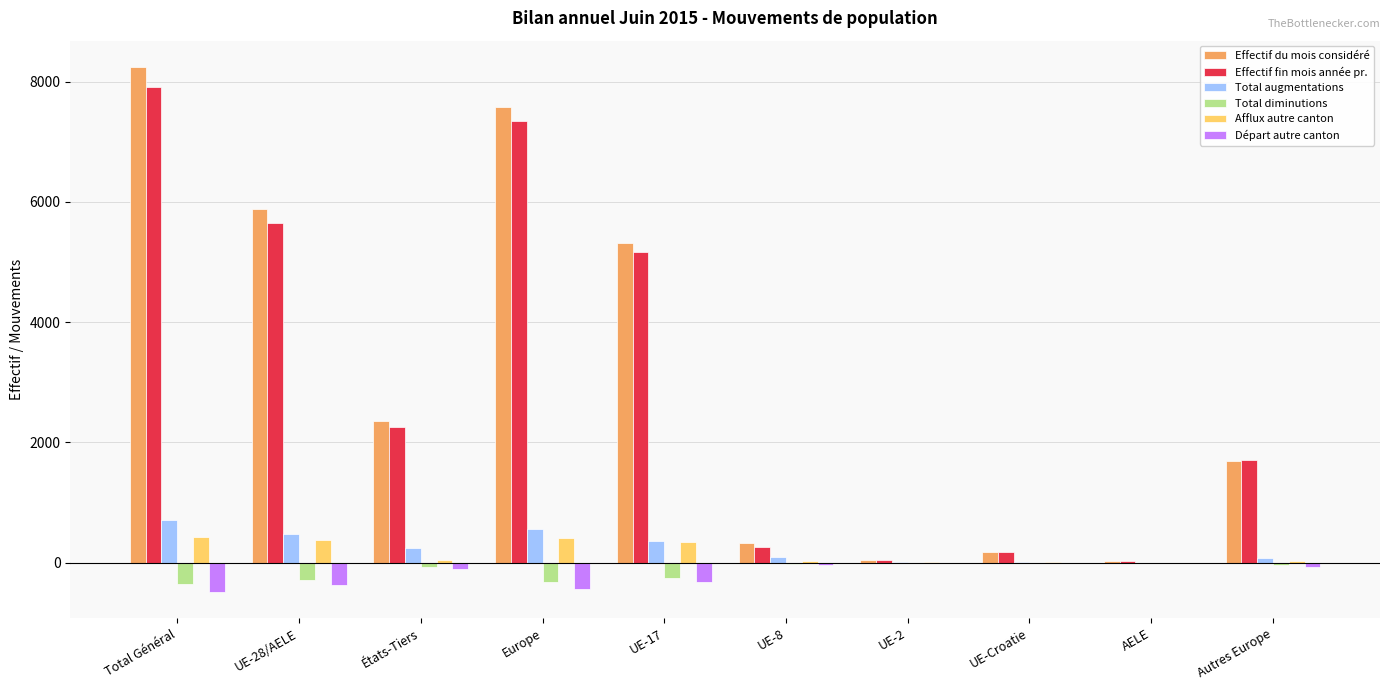

Is it true that Départ autre canton equals 0 at AELE?

True